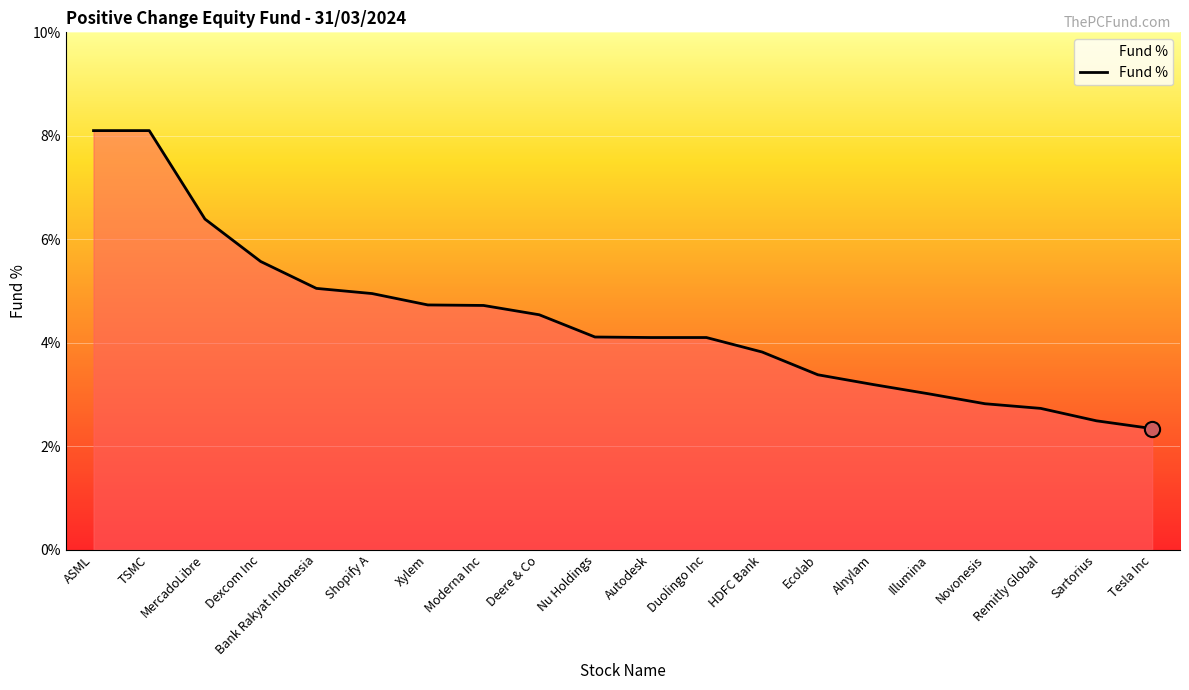

What is the change in value from TSMC to Xylem?

-3.4